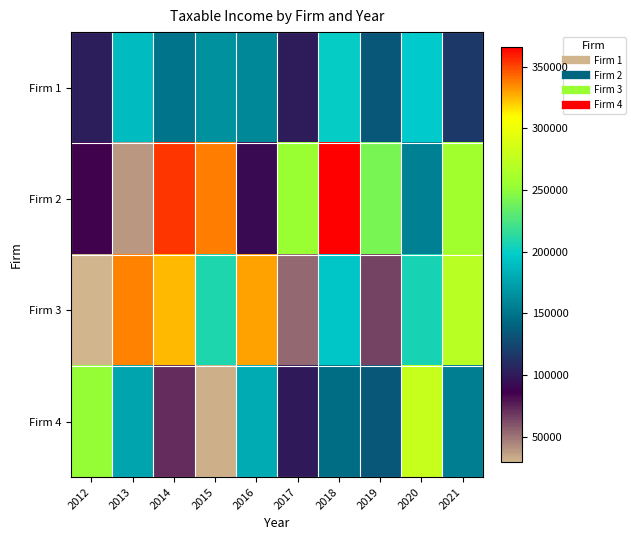

What is the maximum value shown in the chart?

365991